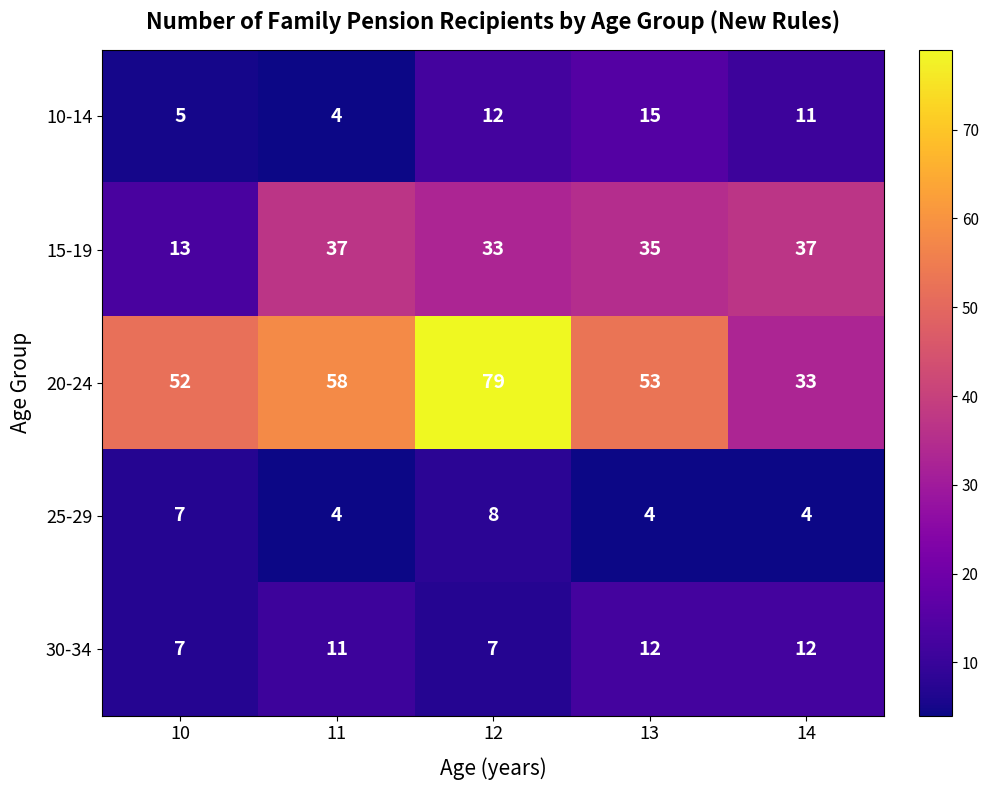

What is the difference between the 10-14 values at 10 and 13?

10